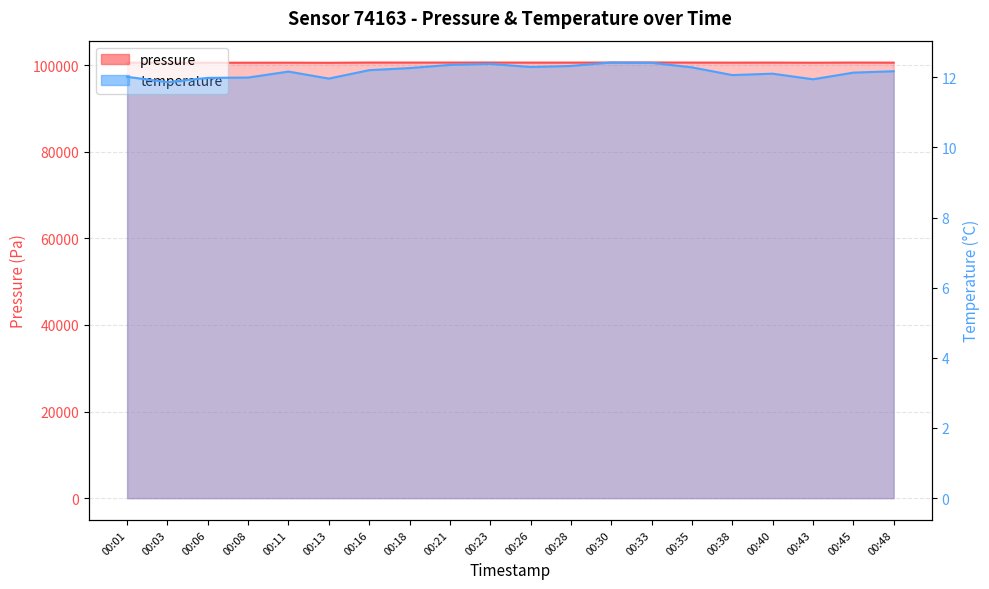

At which label does temperature reach its peak?

00:30